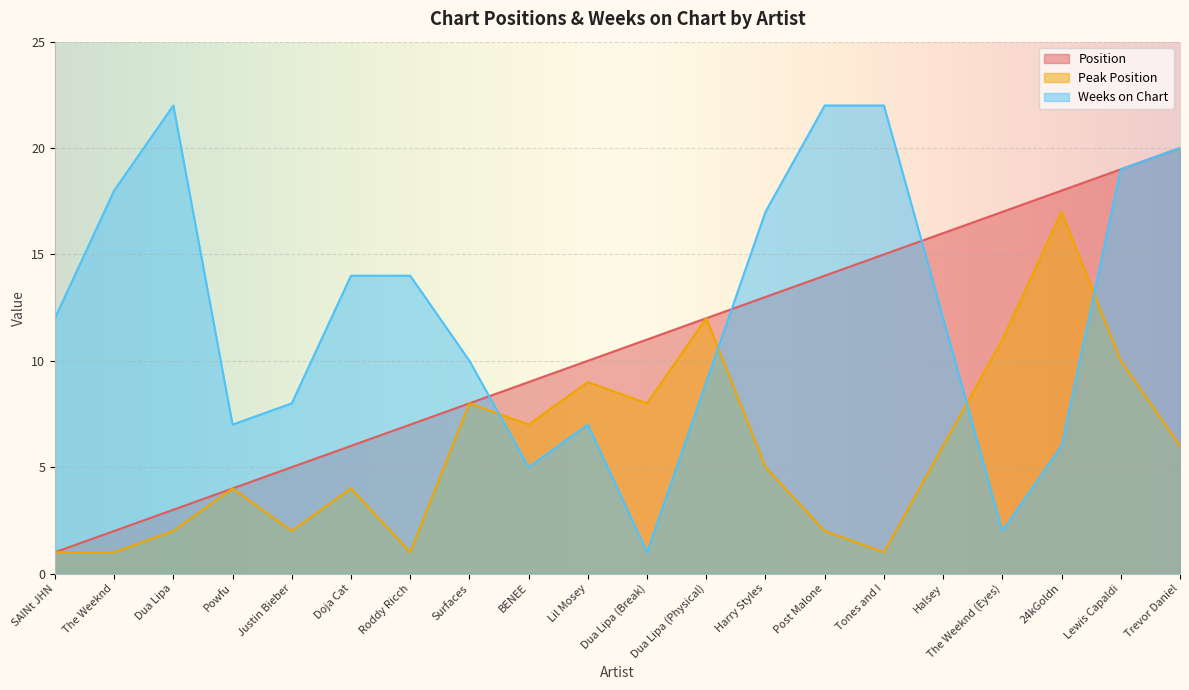

How many data points does each series have?

20